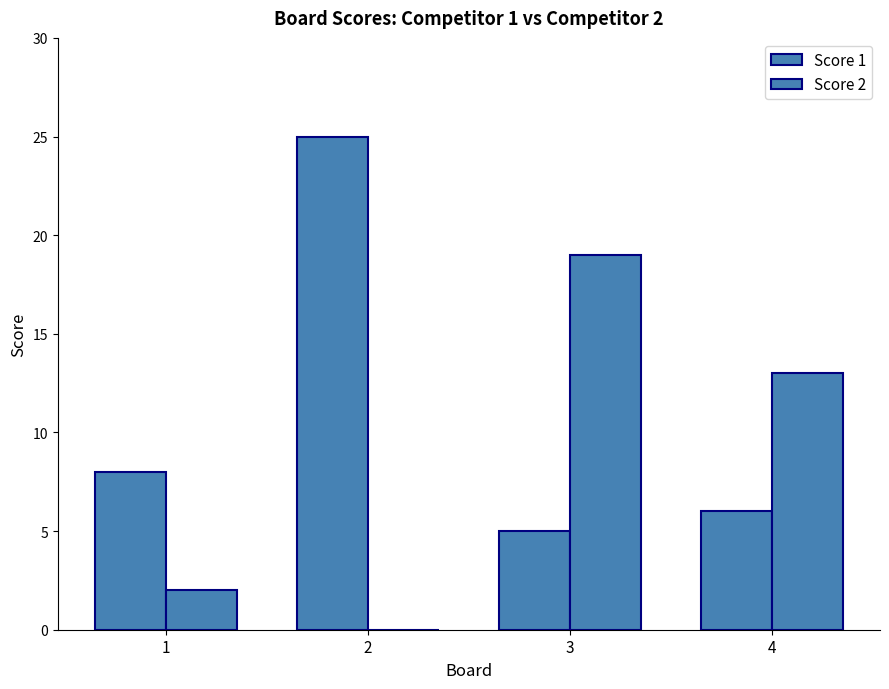

Reading left to right, transcribe all the data shown in this chart.

Score 1: 8	25	5	6
Score 2: 2	0	19	13